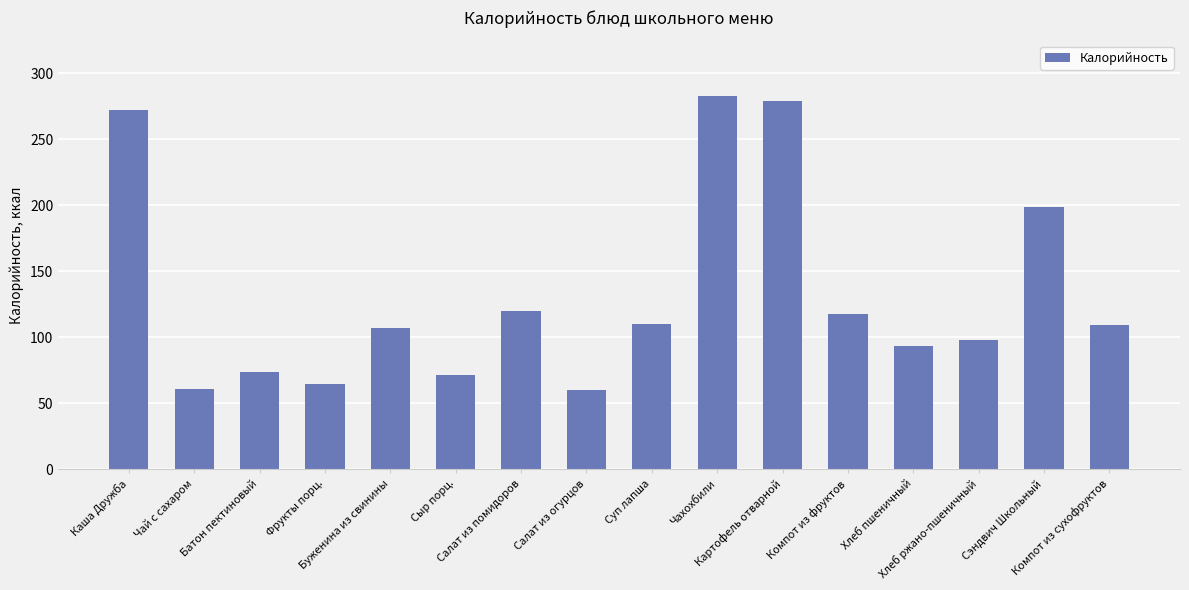

At which label does the data first exceed 109?

Каша Дружба